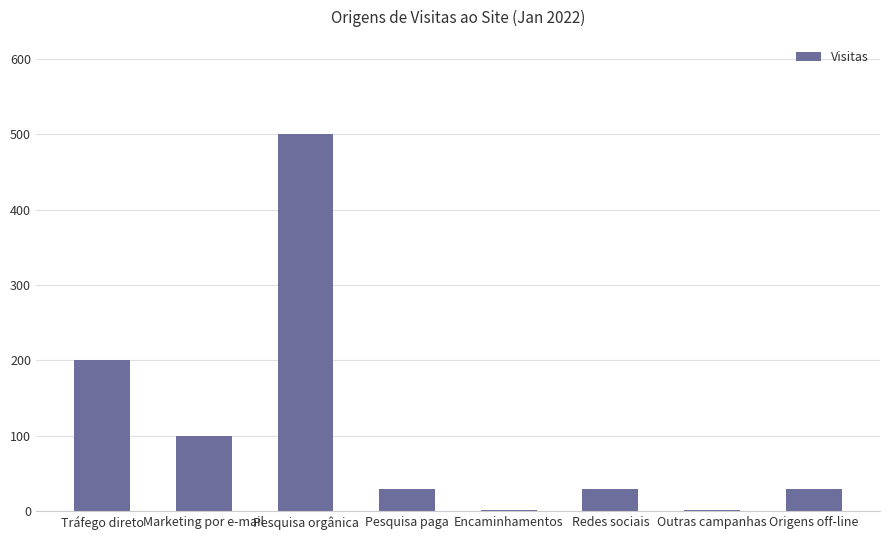

What is the greatest value displayed?

500